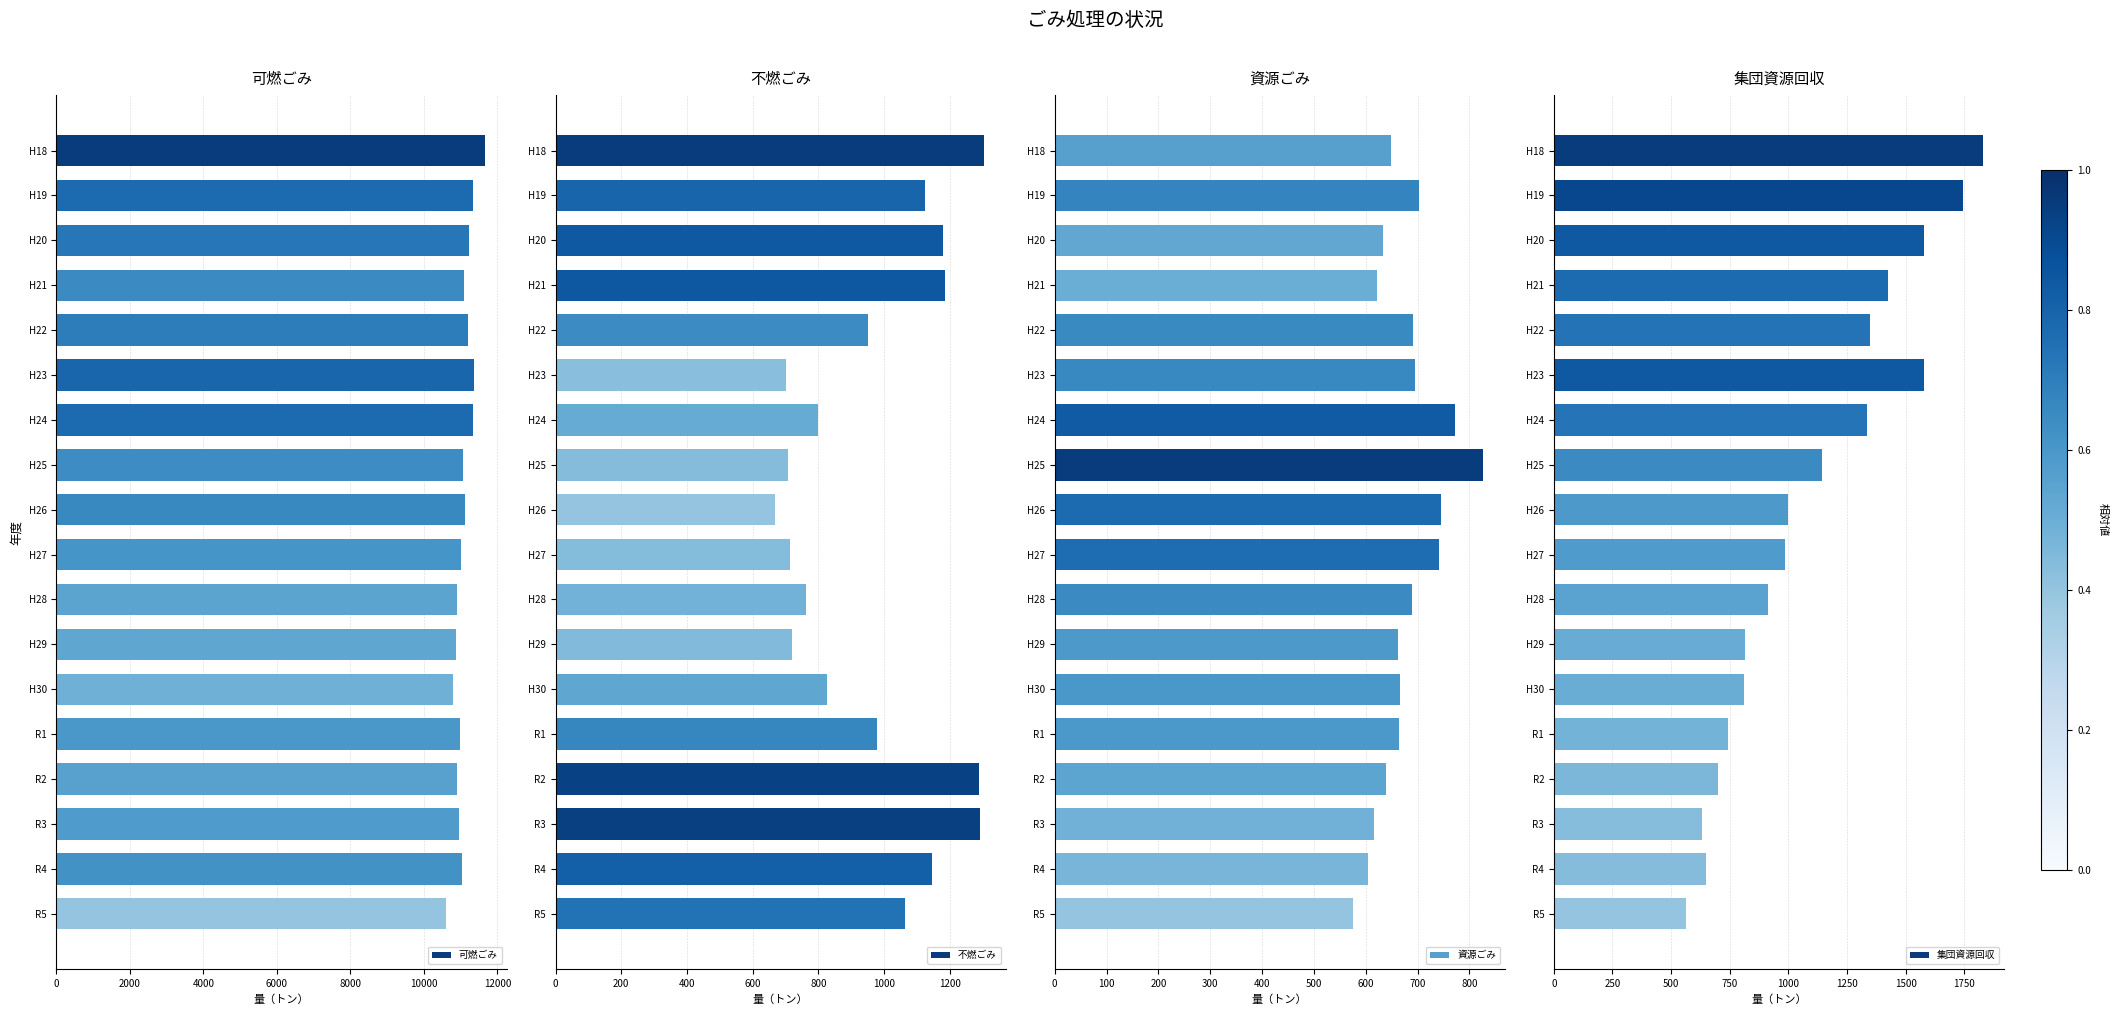

What is the value of the 集団資源回収 bar at the 3rd from the left?

1579.0